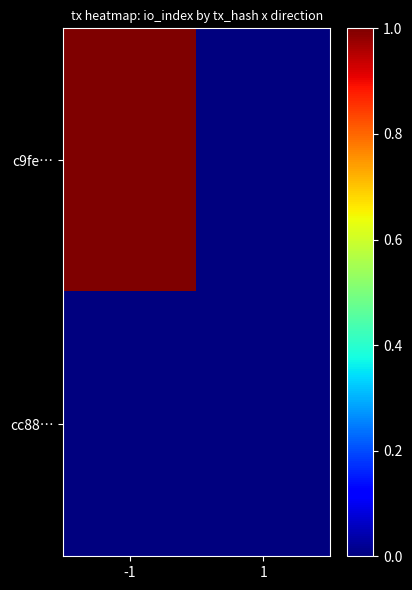

Which series changed the most between -1 and 1?

c9fe…